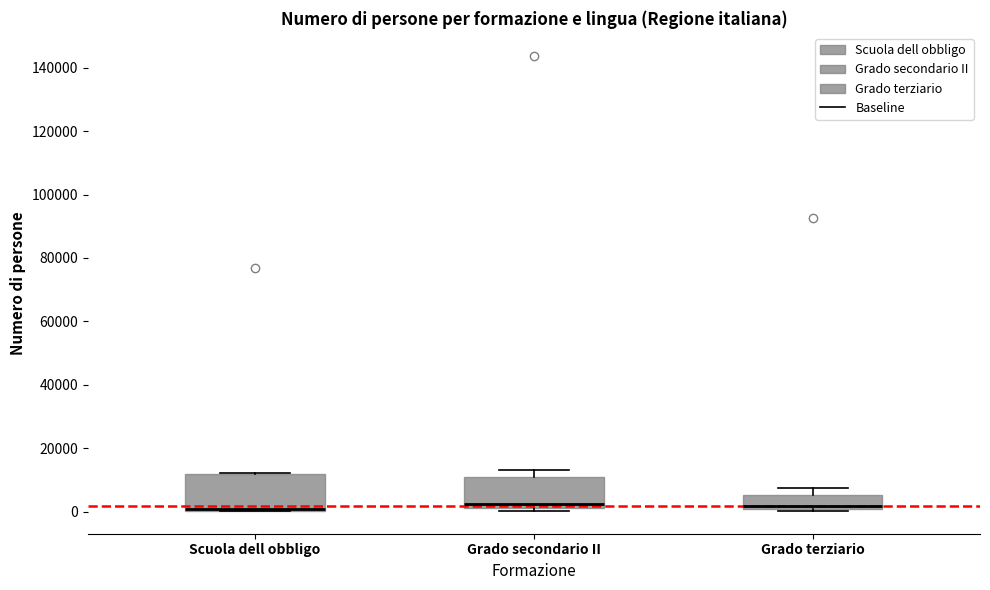

Reading left to right, read every box against the y-axis: the position of its median line, the range the box covers, and the ends of its whiskers. The values are not printed on the chart, so give them approximately, as read against the axis.

Scuola dell obbligo: median 0 (drawn on the box's lower edge), box 0 to 12000, whiskers 0 to 12000
Grado secondario II: median 2000 (just above the box's lower edge), box 2000 to 10000, whiskers 0 to 14000
Grado terziario: median 2000, box 0 to 6000, whiskers 0 to 8000